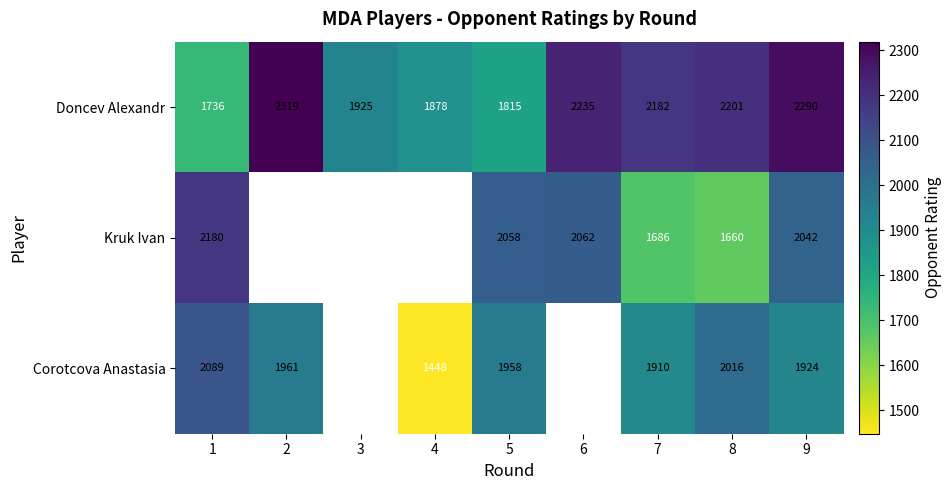

What is the difference between the Kruk Ivan values at 9 and 1?

138